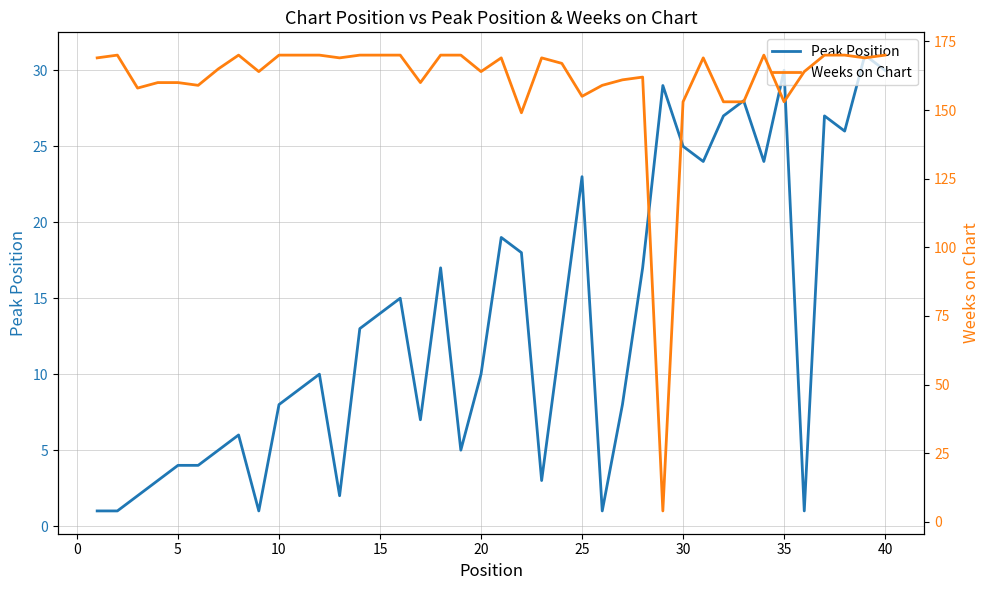

The value of Peak Position at 25 is 23. True or false?

True